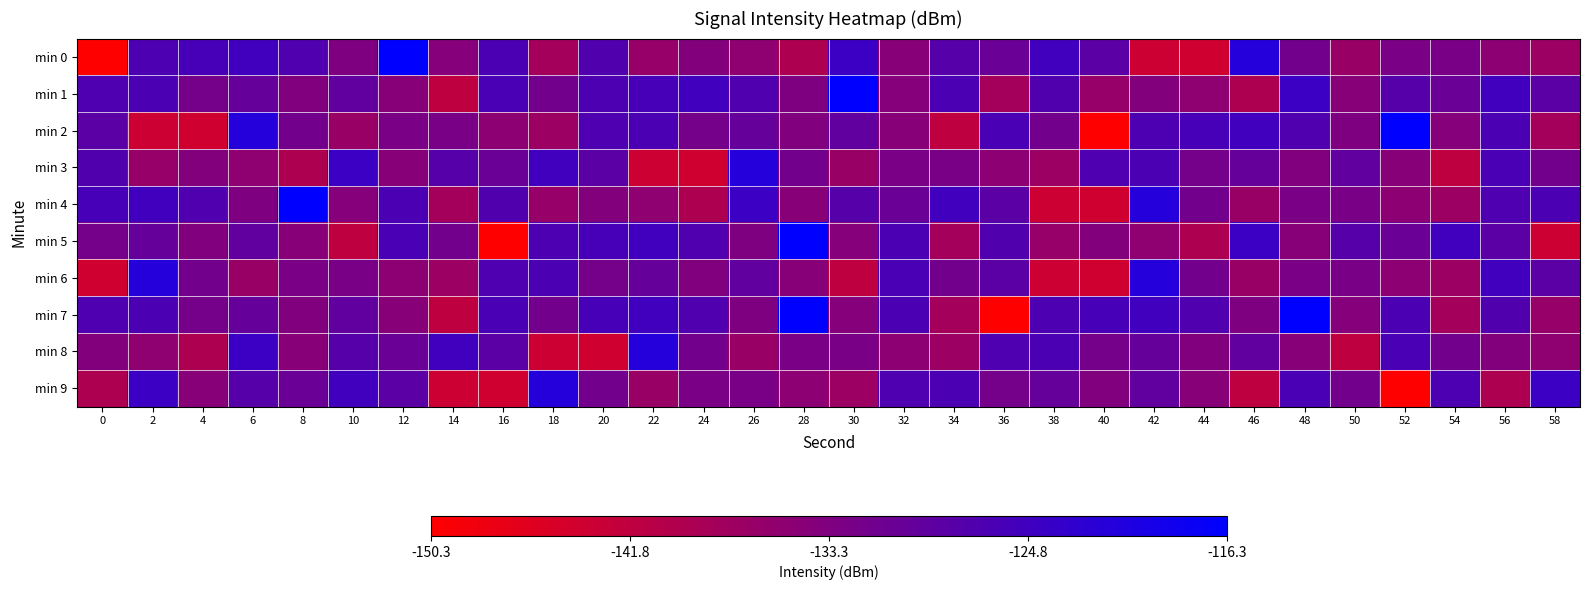

Which series has the largest range (max minus min)?

min 0